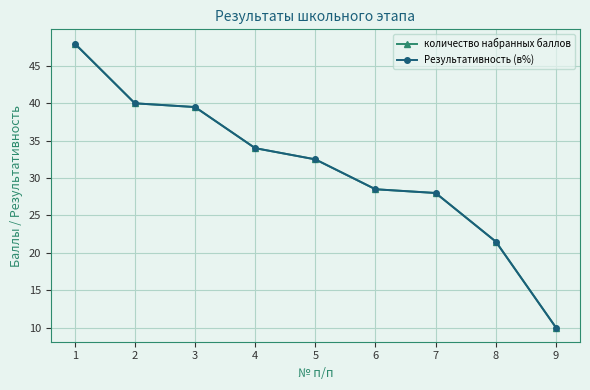

Reading left to right, list all the values displayed in this chart.

количество набранных баллов: 48.0	40.0	39.5	34.0	32.5	28.5	28.0	21.5	10.0
Результативность (в%): 48.0	40.0	39.5	34.0	32.5	28.5	28.0	21.5	10.0